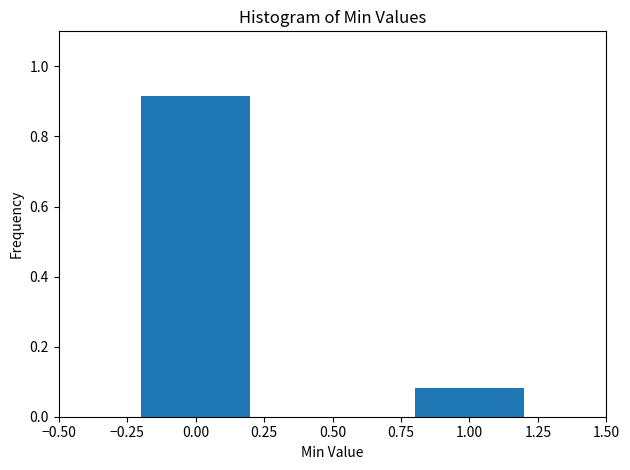

What is the average value?

0.5